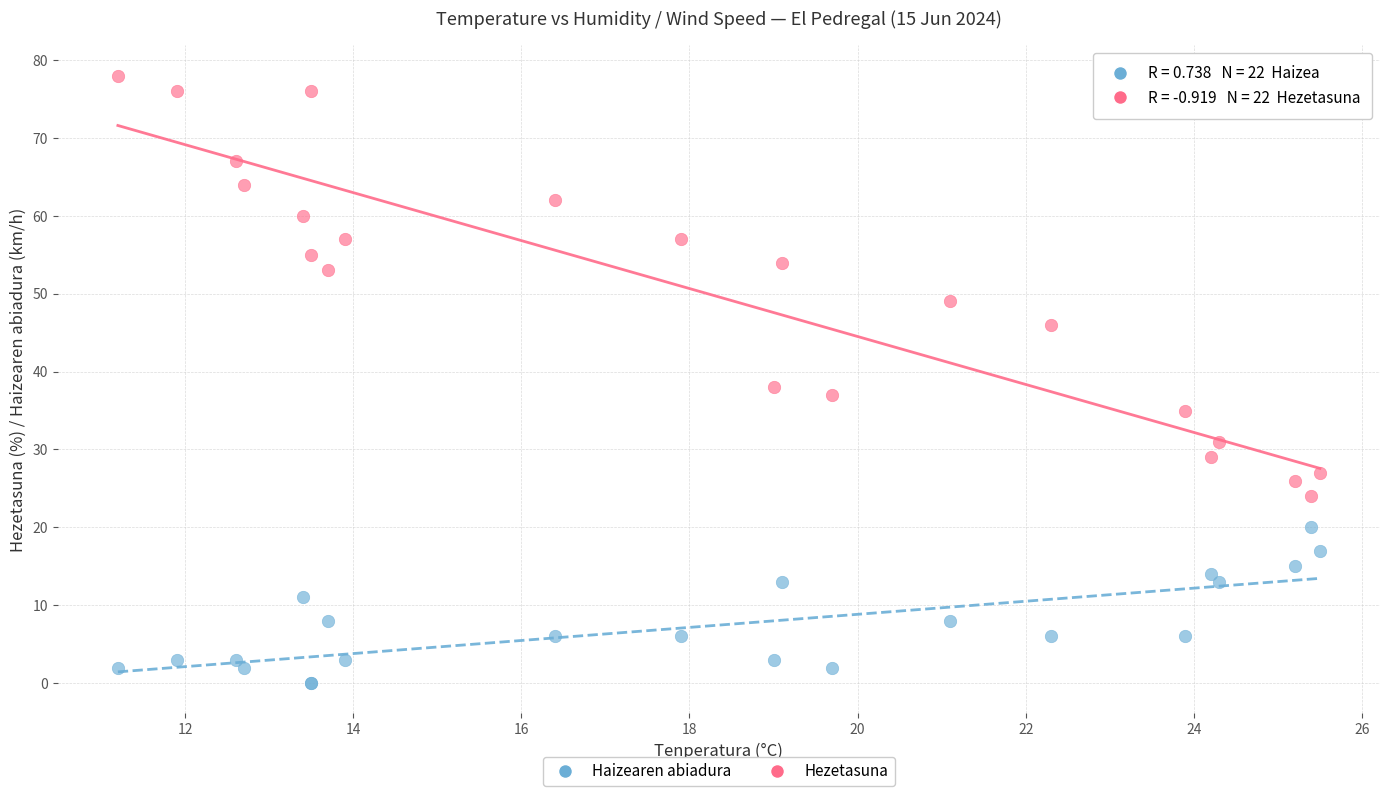

Across all series, what Y value is closest to 39?

38